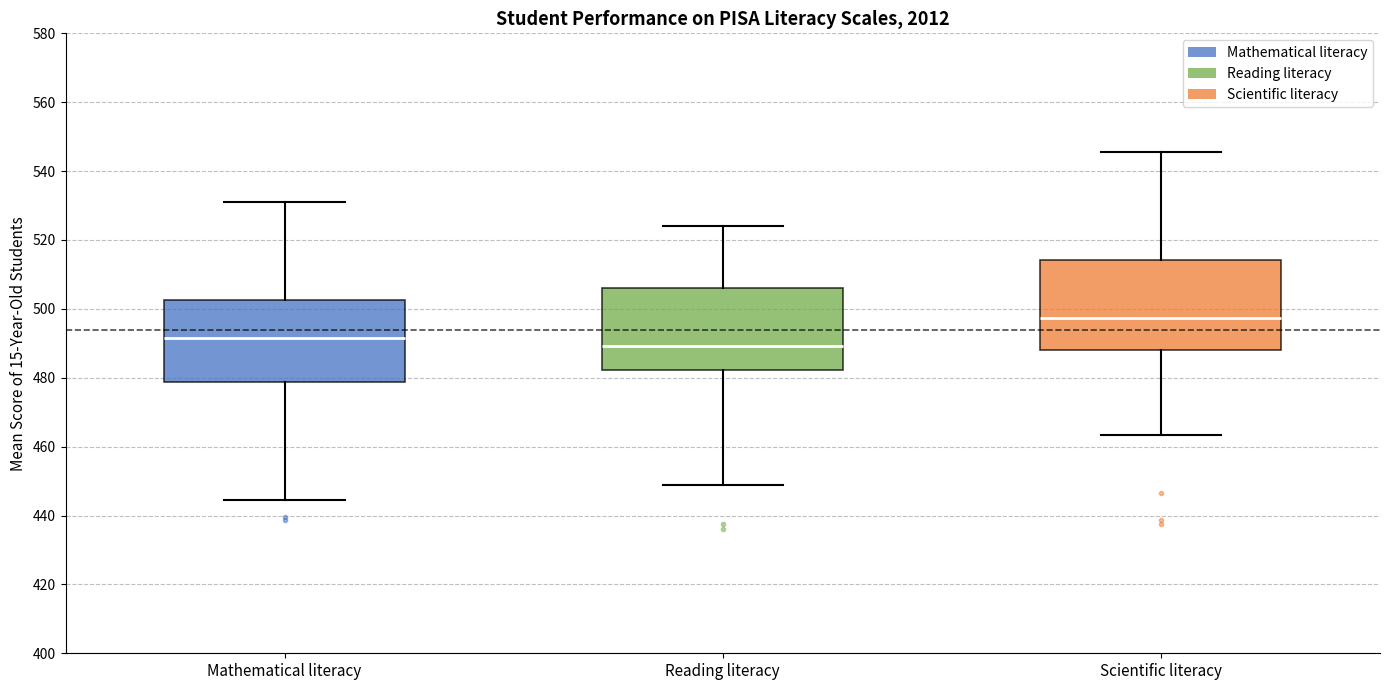

Reading left to right, read every box against the y-axis: the position of its median line, the range the box covers, and the ends of its whiskers. The values are not printed on the chart, so give them approximately, as read against the axis.

Mathematical literacy: median 492, box 478 to 502, whiskers 444 to 530
Reading literacy: median 490, box 482 to 506, whiskers 448 to 524
Scientific literacy: median 498, box 488 to 514, whiskers 464 to 546